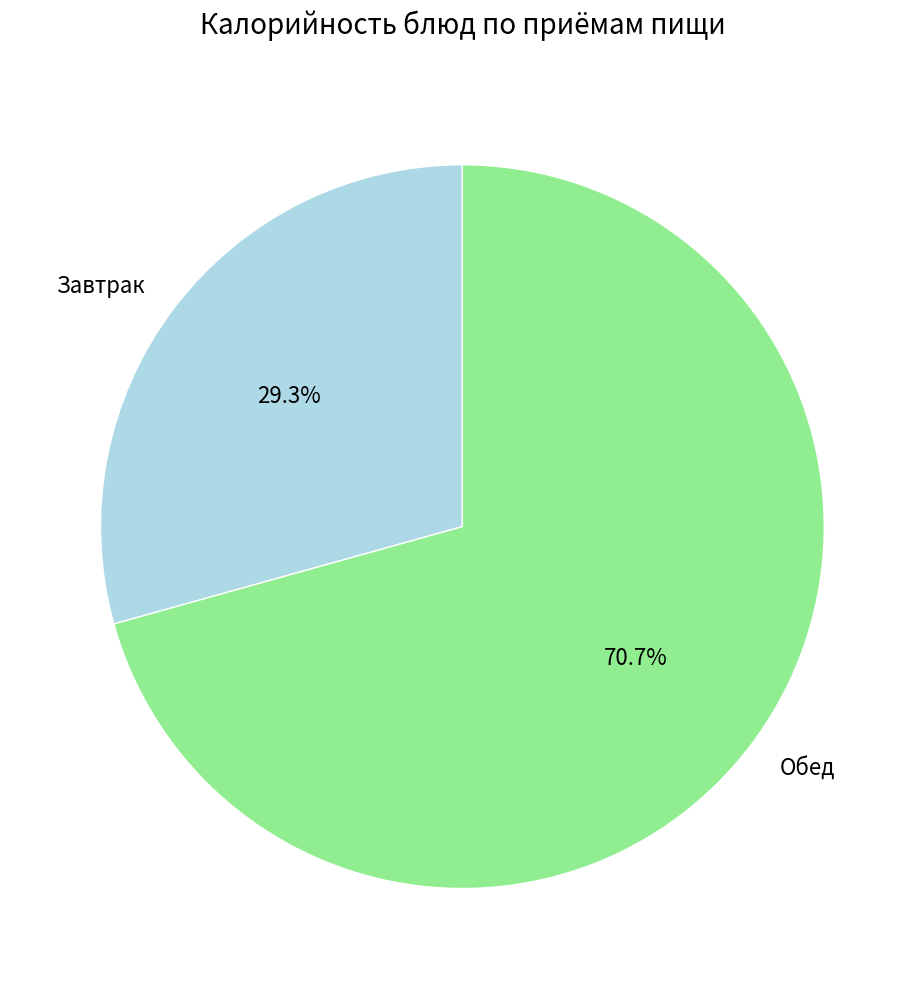

Which category accounts for the majority?

Обед